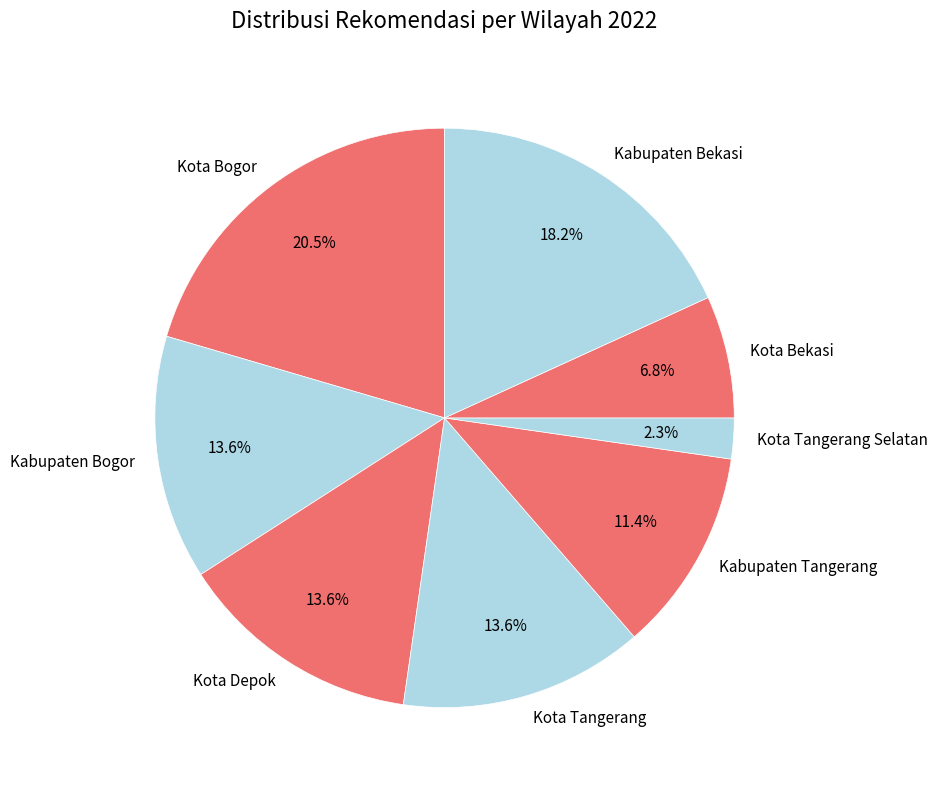

What portion of the pie excludes Kota Bekasi?

93.2%